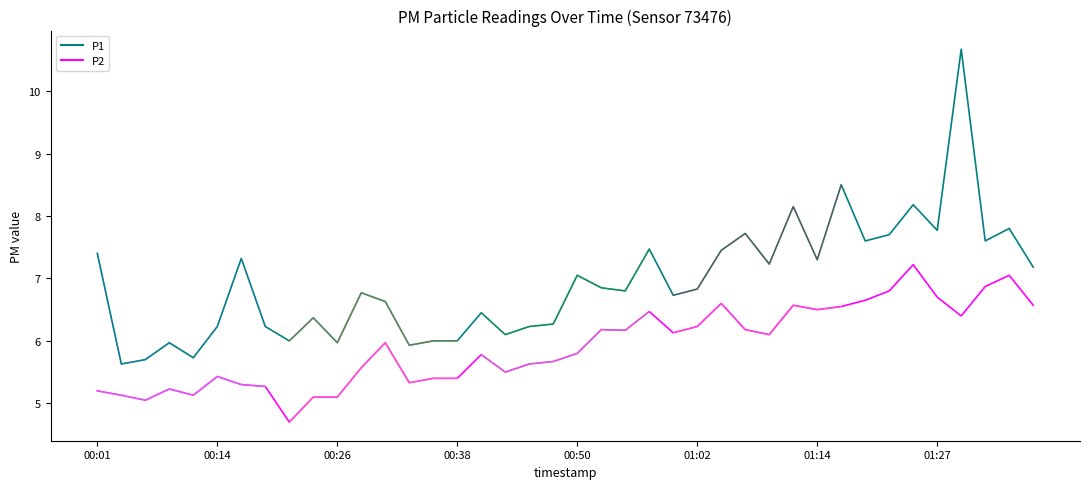

True or false: P2 and P1 intersect in this chart.

False